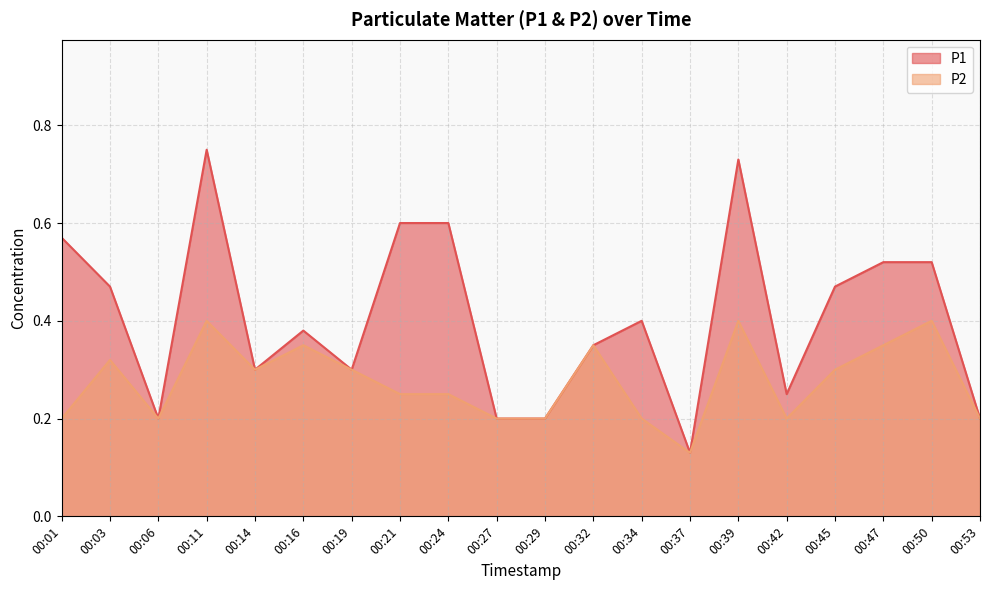

Reading left to right, transcribe all the data shown in this chart.

P1: 0.6	0.5	0.2	0.8	0.3	0.4	0.3	0.6	0.6	0.2	0.2	0.3	0.4	0.1	0.7	0.2	0.5	0.5	0.5	0.2
P2: 0.2	0.3	0.2	0.4	0.3	0.3	0.3	0.2	0.2	0.2	0.2	0.3	0.2	0.1	0.4	0.2	0.3	0.3	0.4	0.2